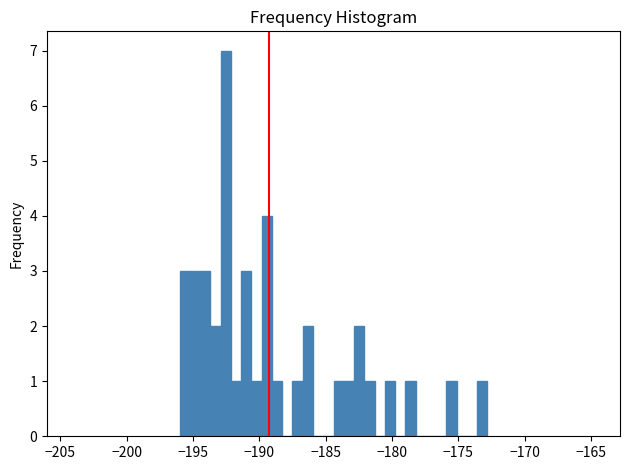

Around what value on the x-axis is the tallest bar? Give the approximate position of its centre, as read against the axis.

-192.5